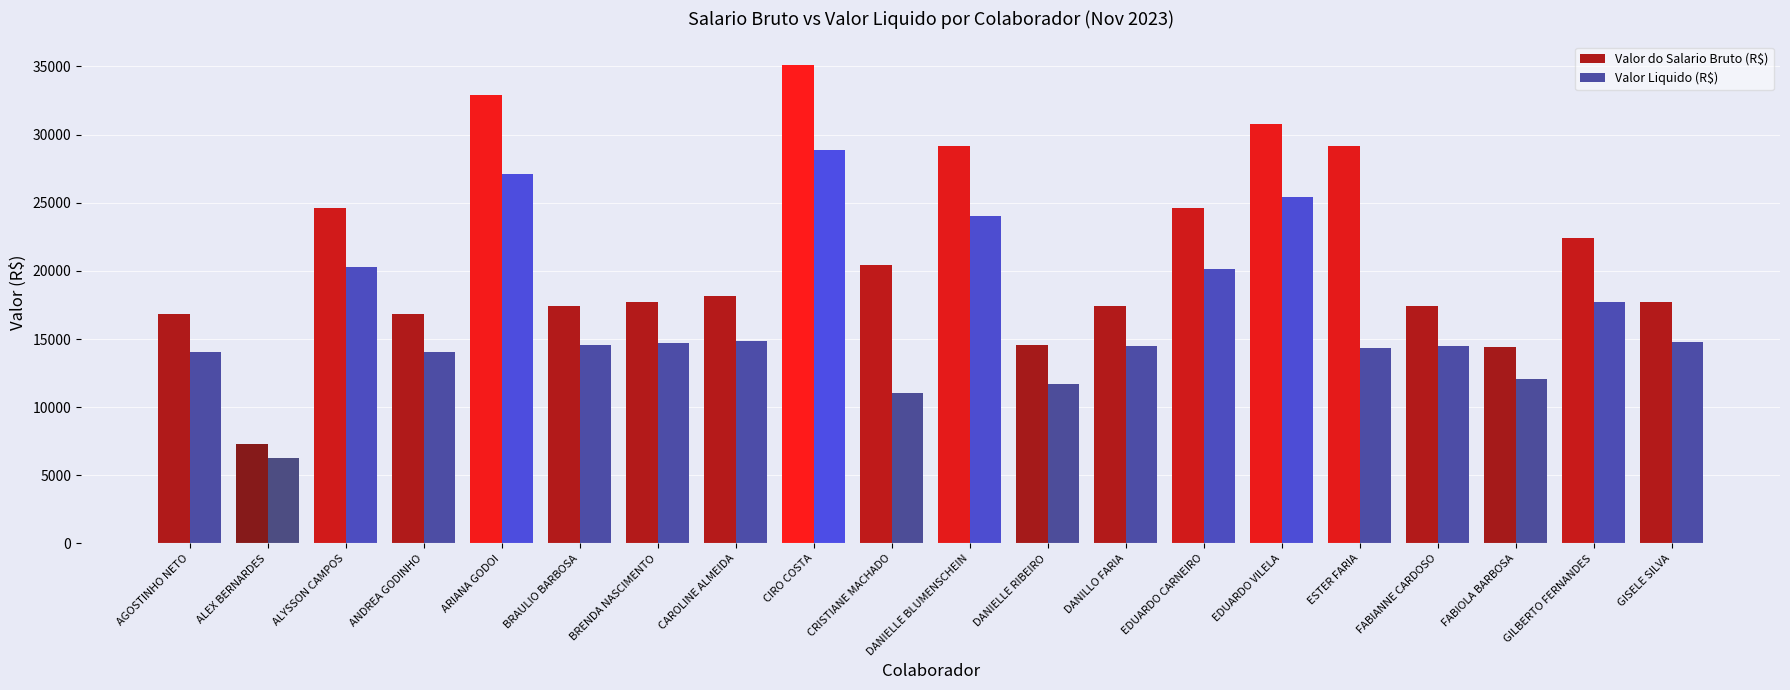

At which category is the sum across all series the highest?

CIRO BRUNO SILVEIRA COSTA